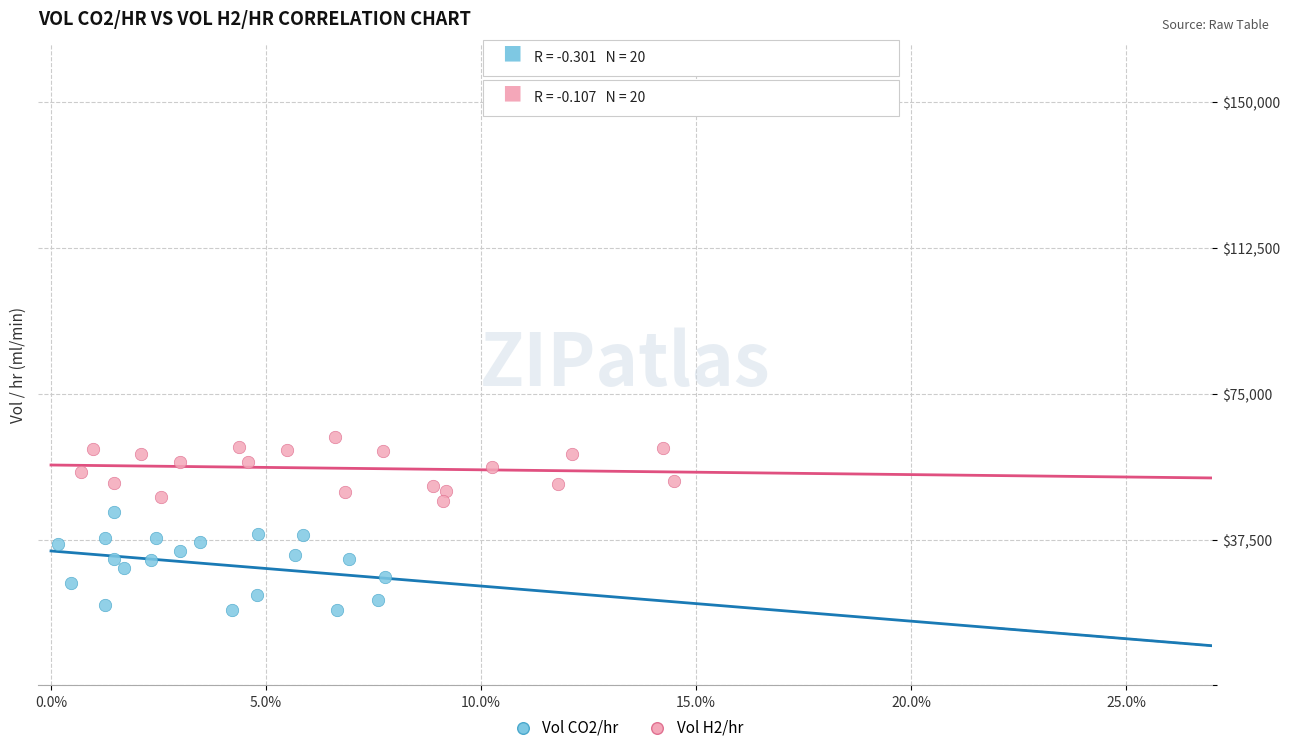

Which series has the largest Y range (max minus min)?

Vol CO2/hr